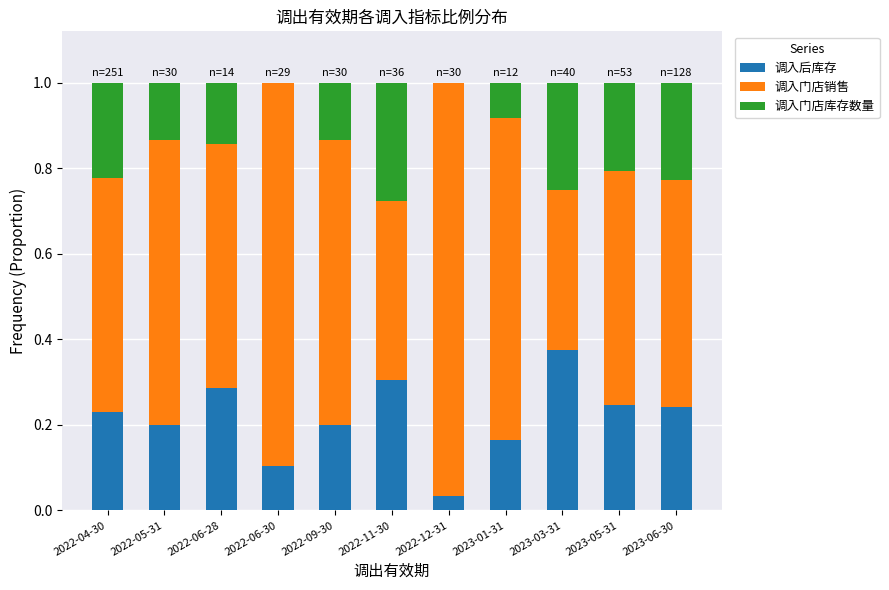

At which label does 调入后库存 reach its peak?

2023-03-31